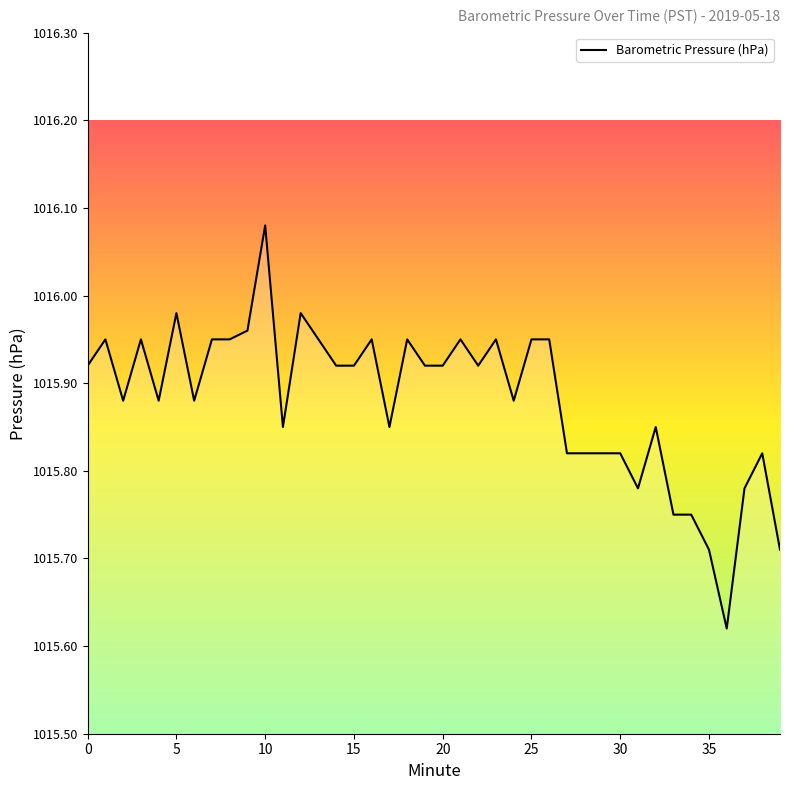

What is the difference between the maximum and minimum values?

0.5